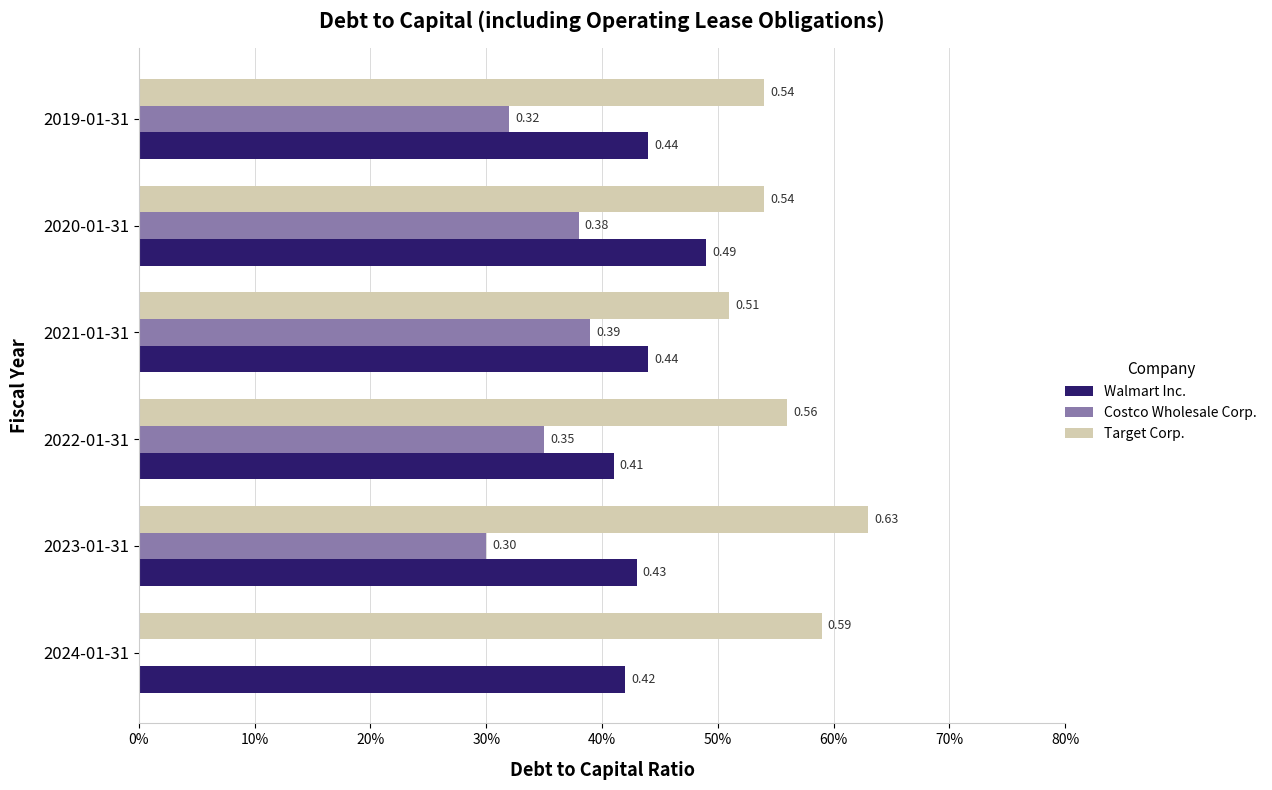

What are all the series names shown in the legend?

Walmart Inc., Costco Wholesale Corp., Target Corp.